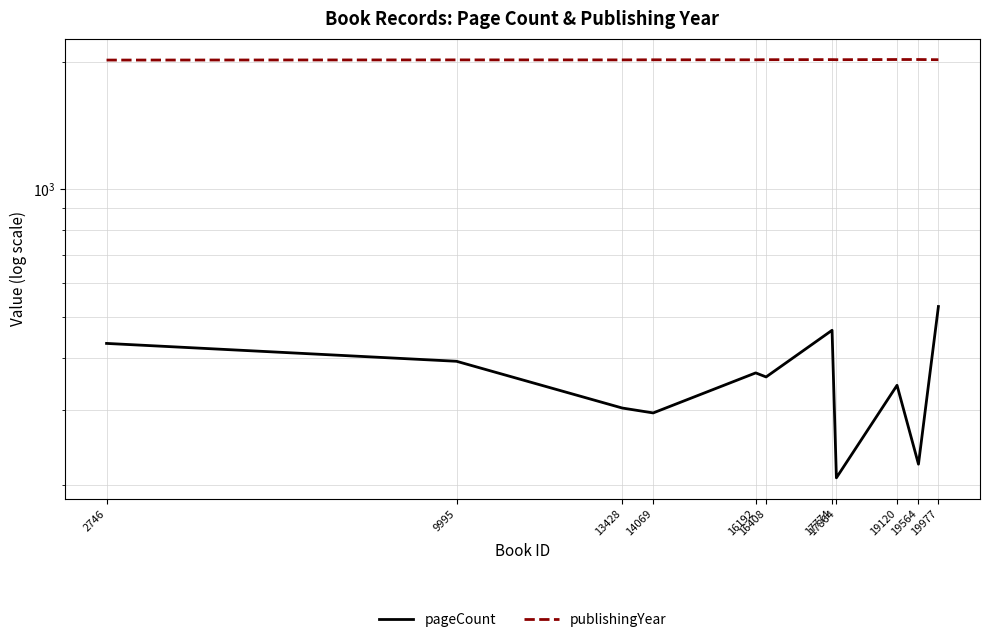

True or false: publishingYear has more than 0 interior local peaks.

True